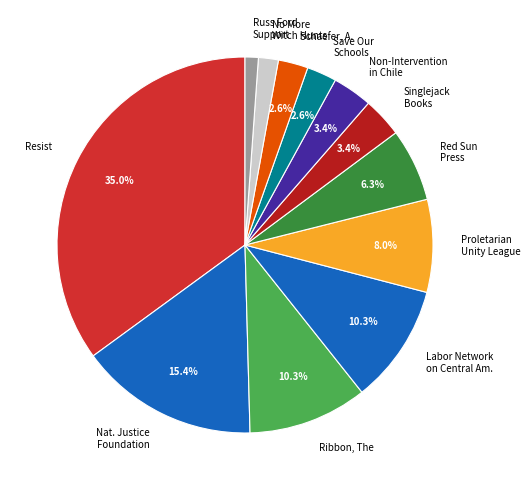

Does No More Witch Hunts represent more than half of the total?

No